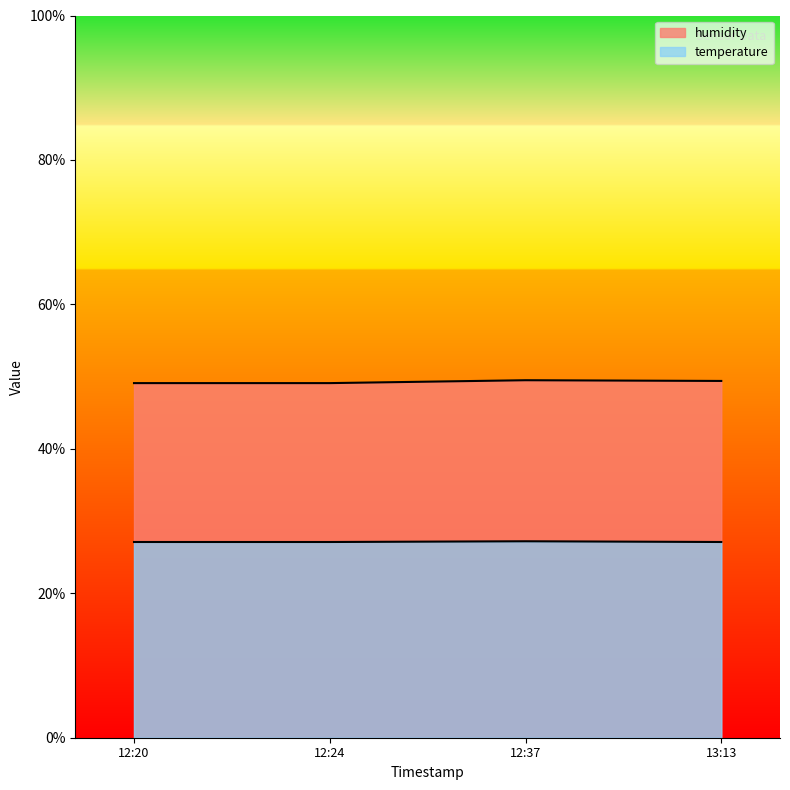

At which label does temperature reach its peak?

12:37